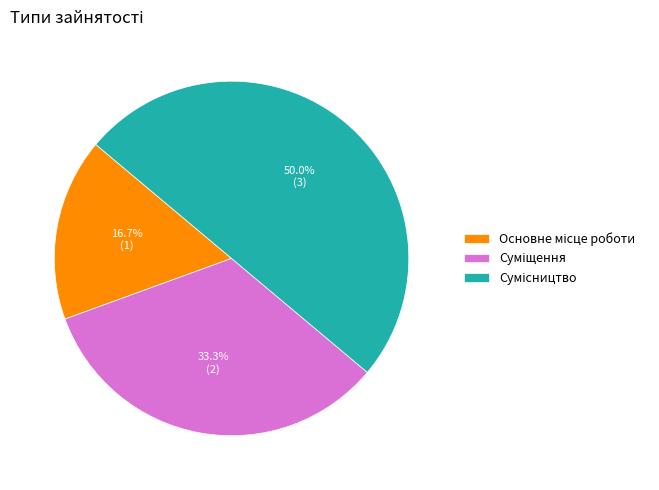

How many slices are in this pie chart?

3